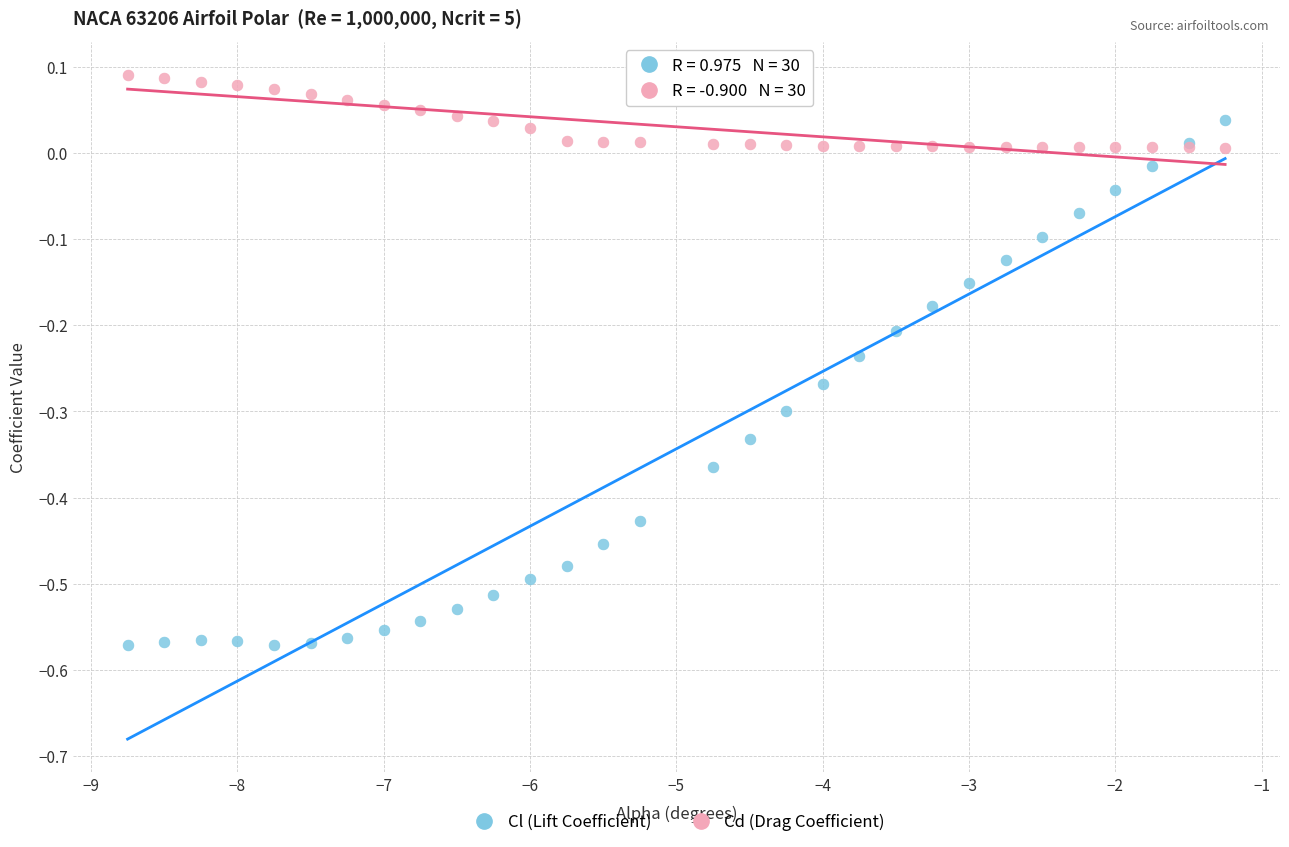

Which series reaches the maximum Y coordinate?

Cd (Drag Coefficient)